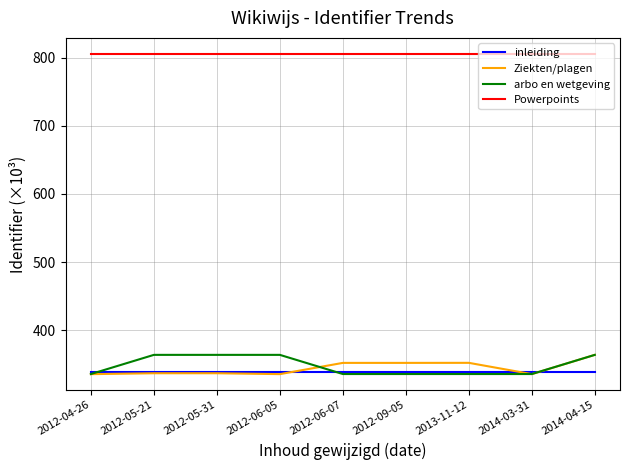

Which series has the largest total across all categories?

Powerpoints